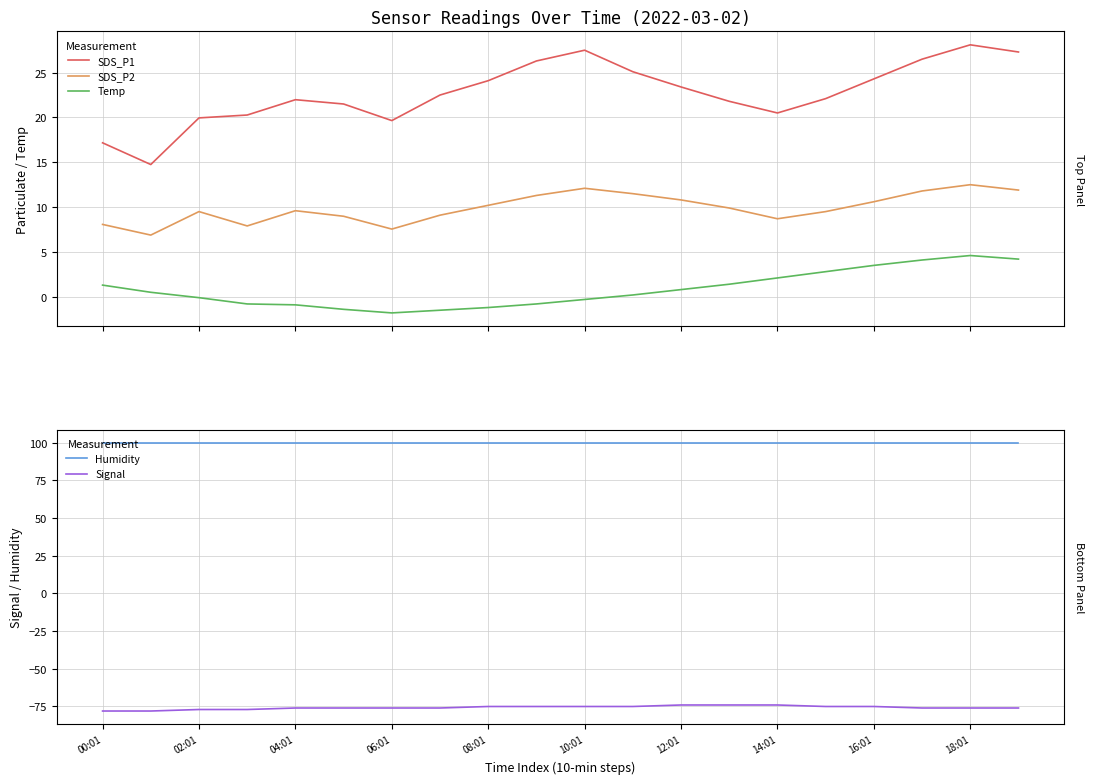

What is the lowest value of the SDS_P2 series?

6.9